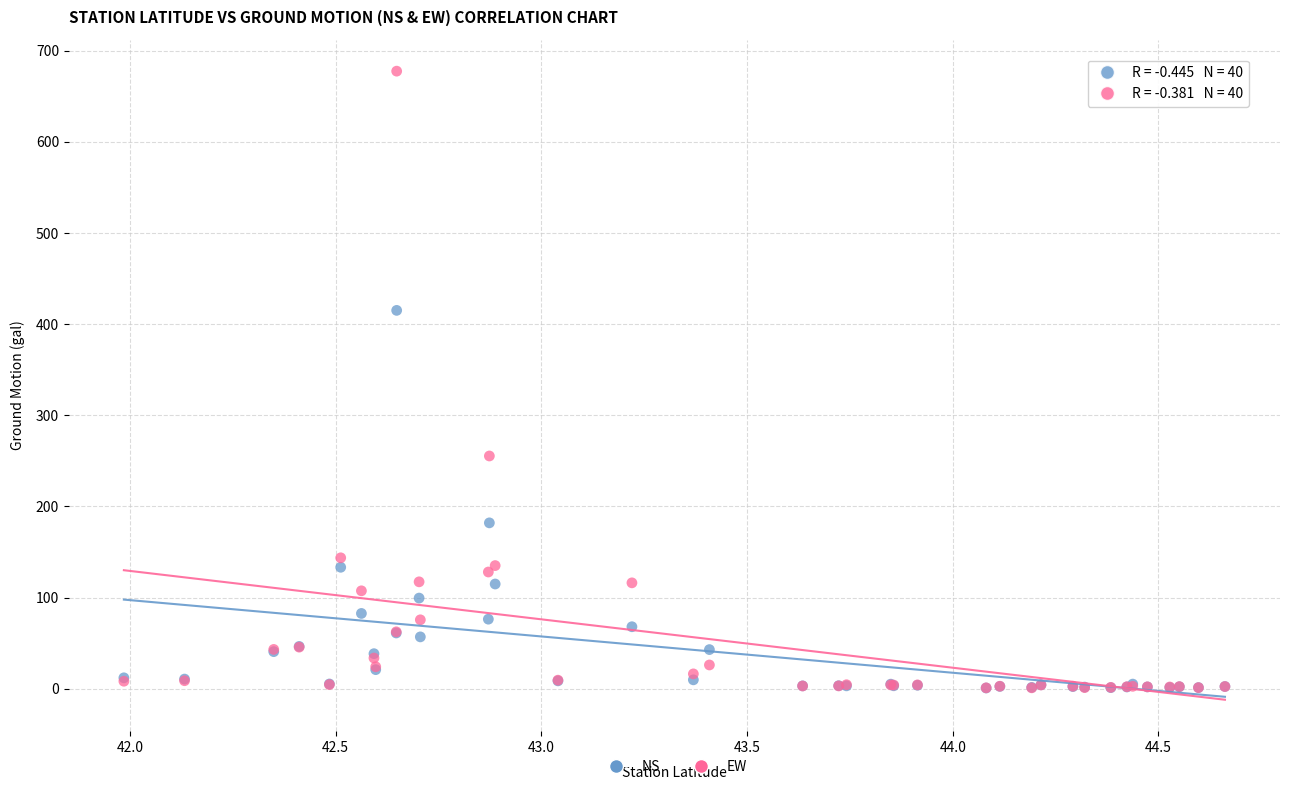

Which series has the widest spread of Y values?

EW